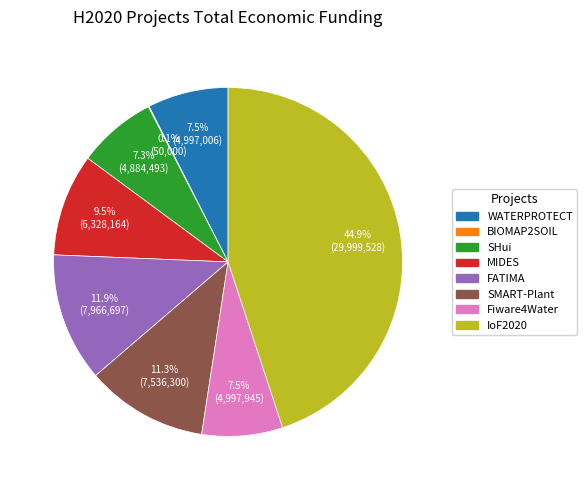

Is the sum of SHui and IoF2020 greater than half?

Yes